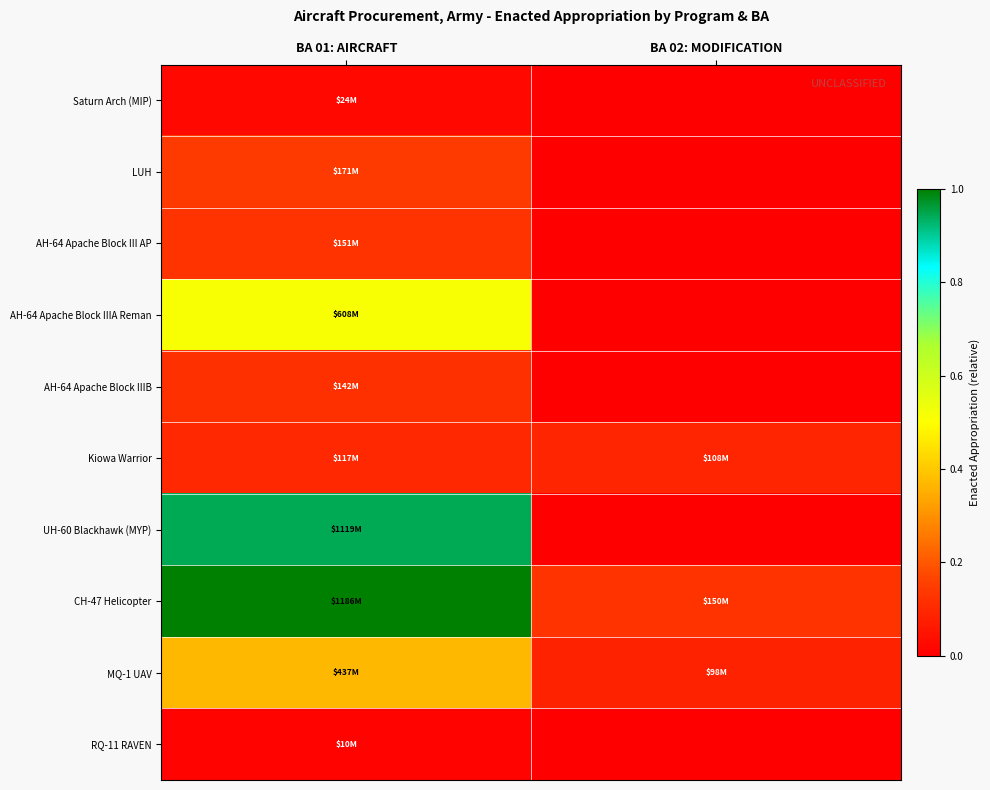

Which label corresponds to the smallest value in the chart?

BA 02: MODIFICATION